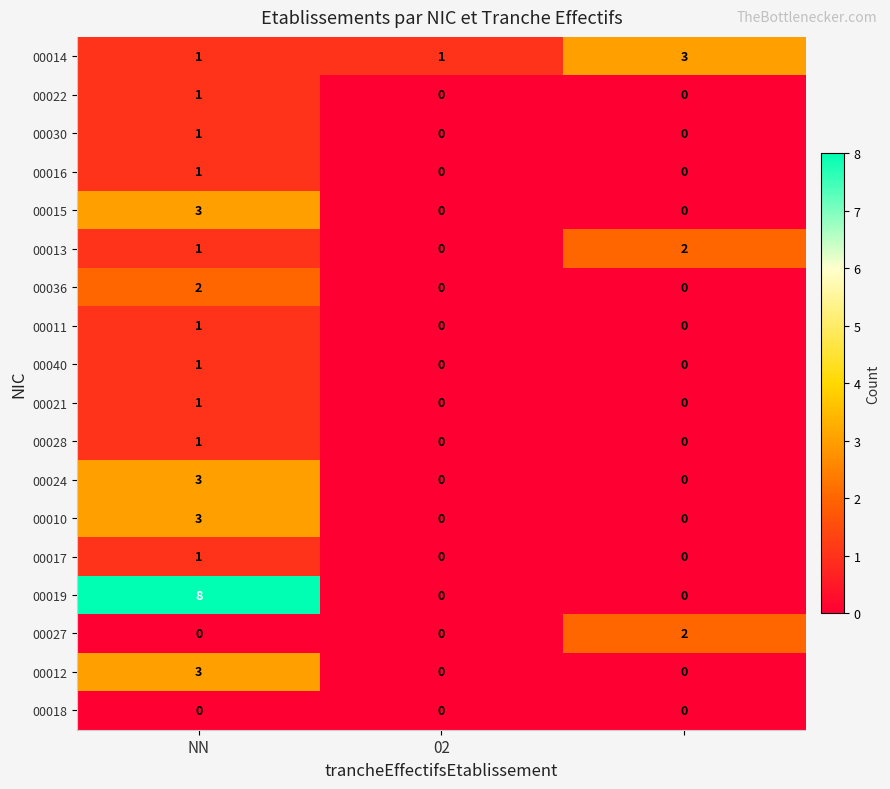

How many 00028 values are between 0 and 1?

3